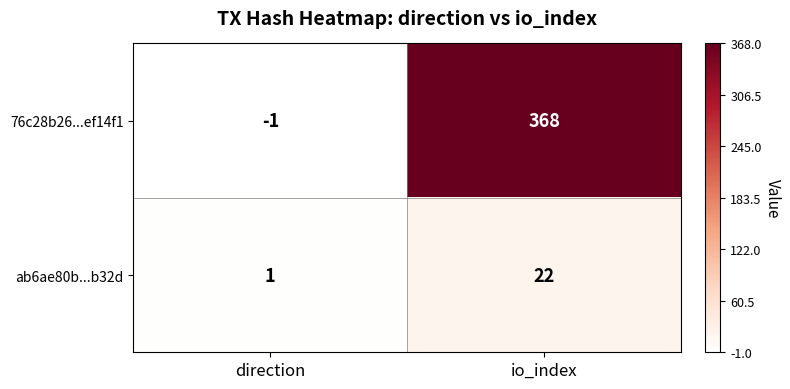

Reading left to right, list all the values displayed in this chart.

76c28b26...ef14f1: direction=-1	io_index=368
ab6ae80b...b32d: direction=1	io_index=22